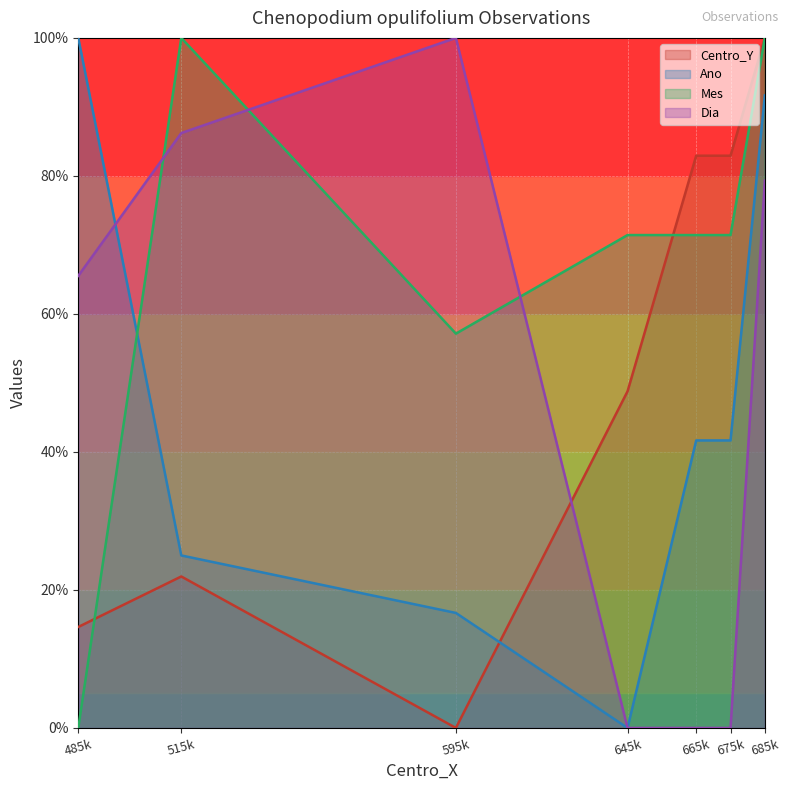

Is the value of Mes at 595k greater than the value of Dia at 675k?

Yes